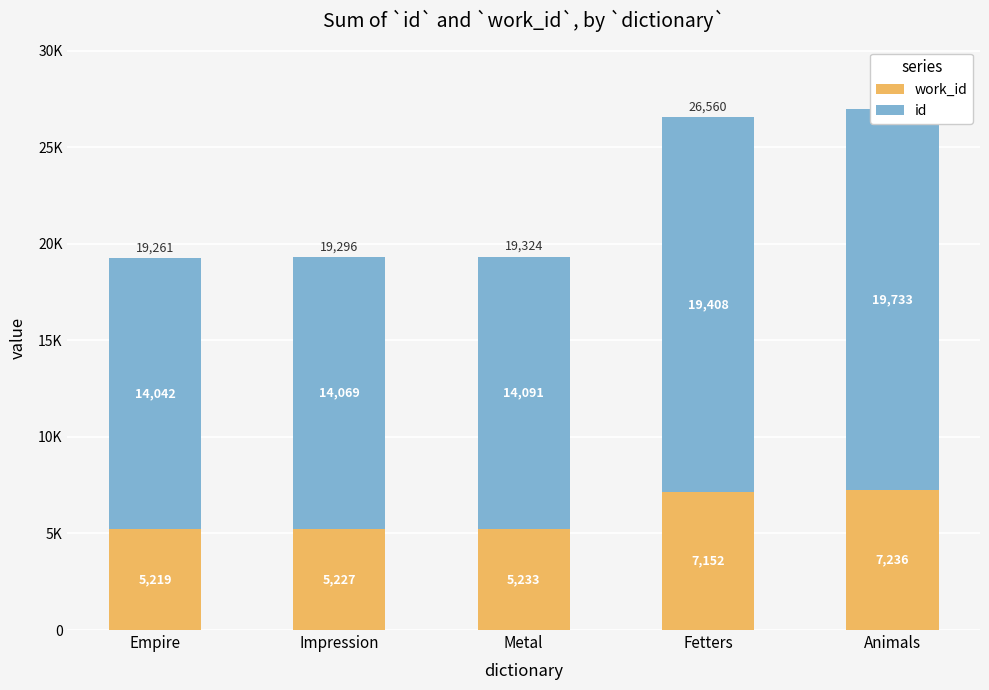

Is it true that id equals 26694 at Fetters?

False